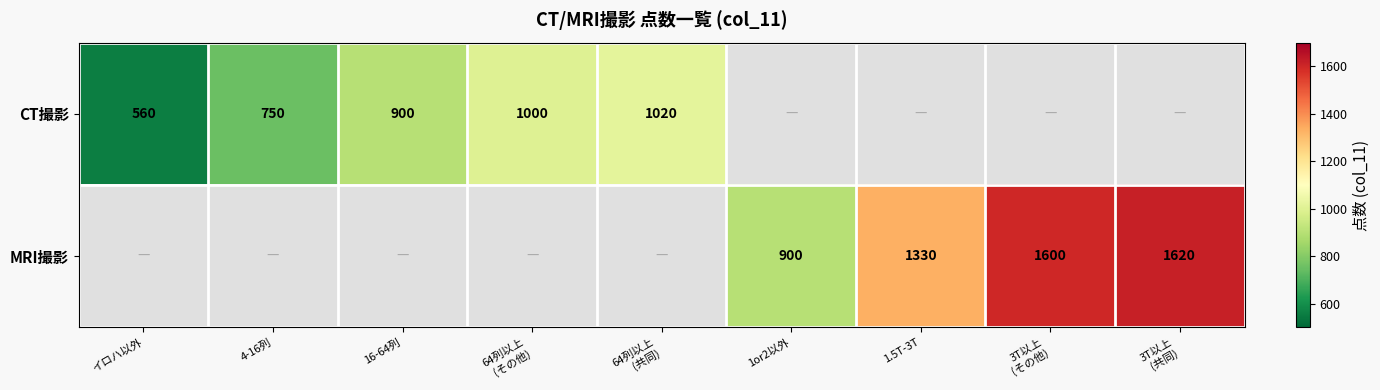

The MRI撮影 series shows 1428 at 1or2以外. True or false?

False